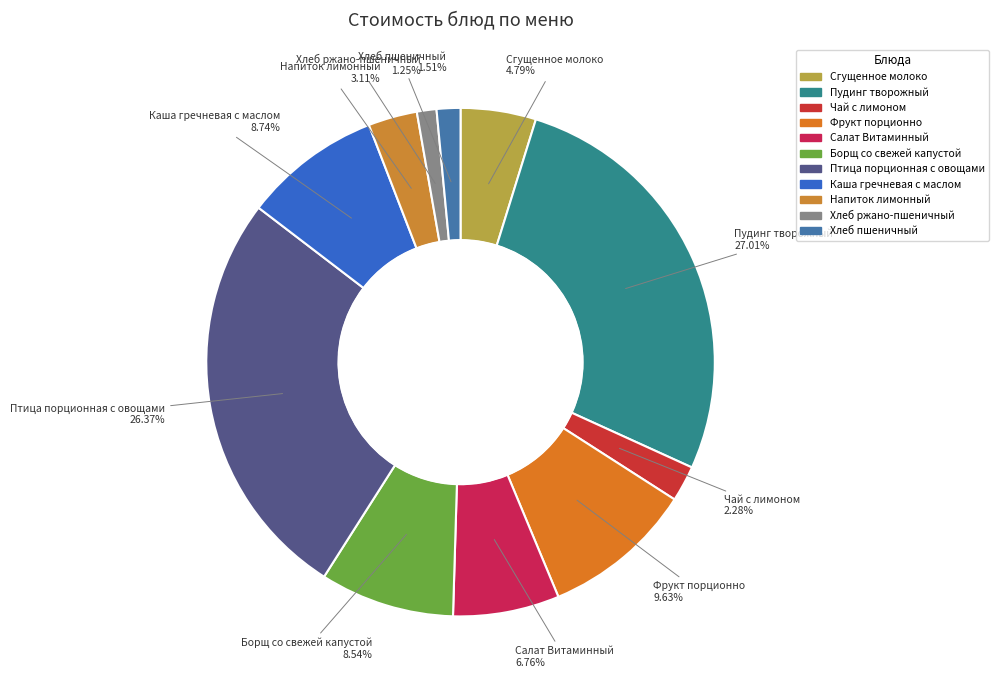

Is the sum of Фрукт порционно and Чай с лимоном greater than half?

No